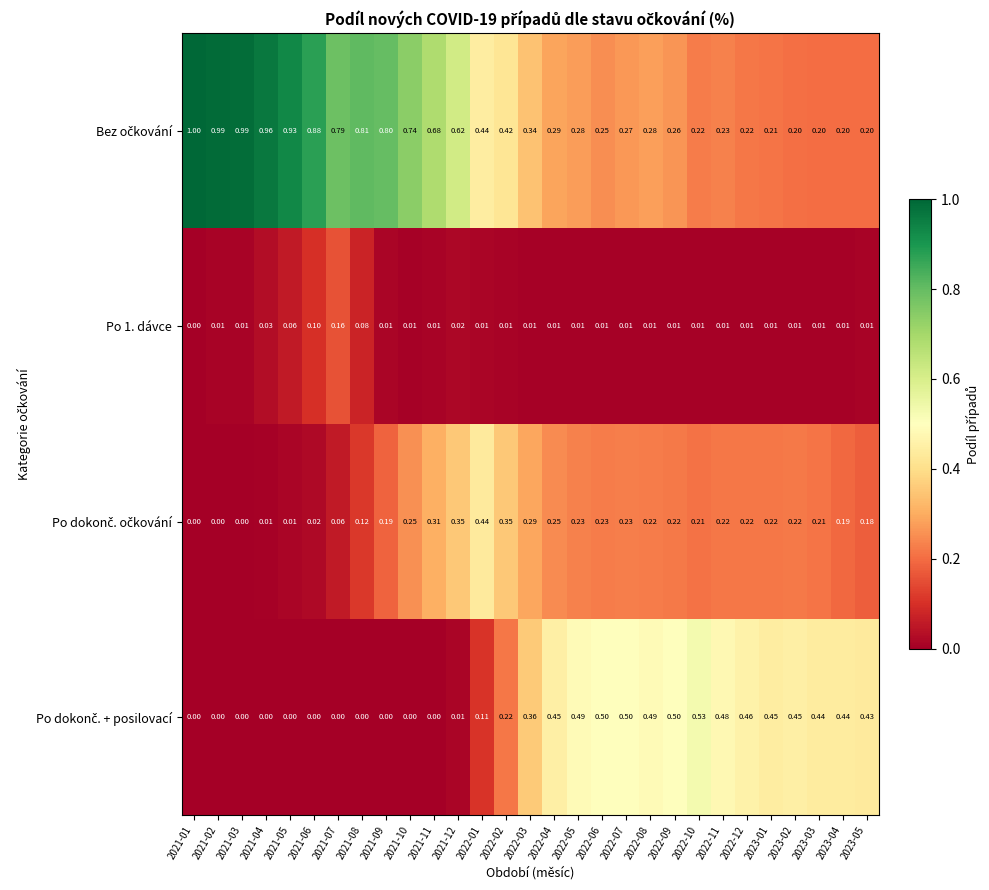

Which has a higher value, 2021-11 or 2021-10?

2021-10